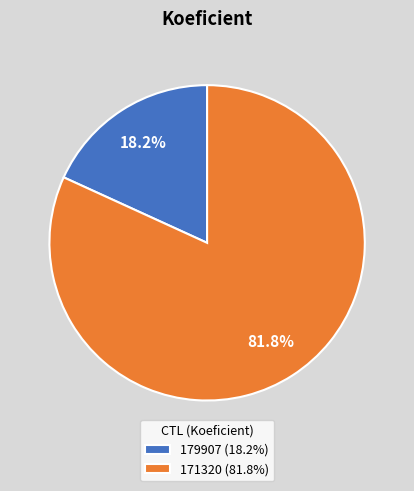

Count the number of slices in the pie.

2